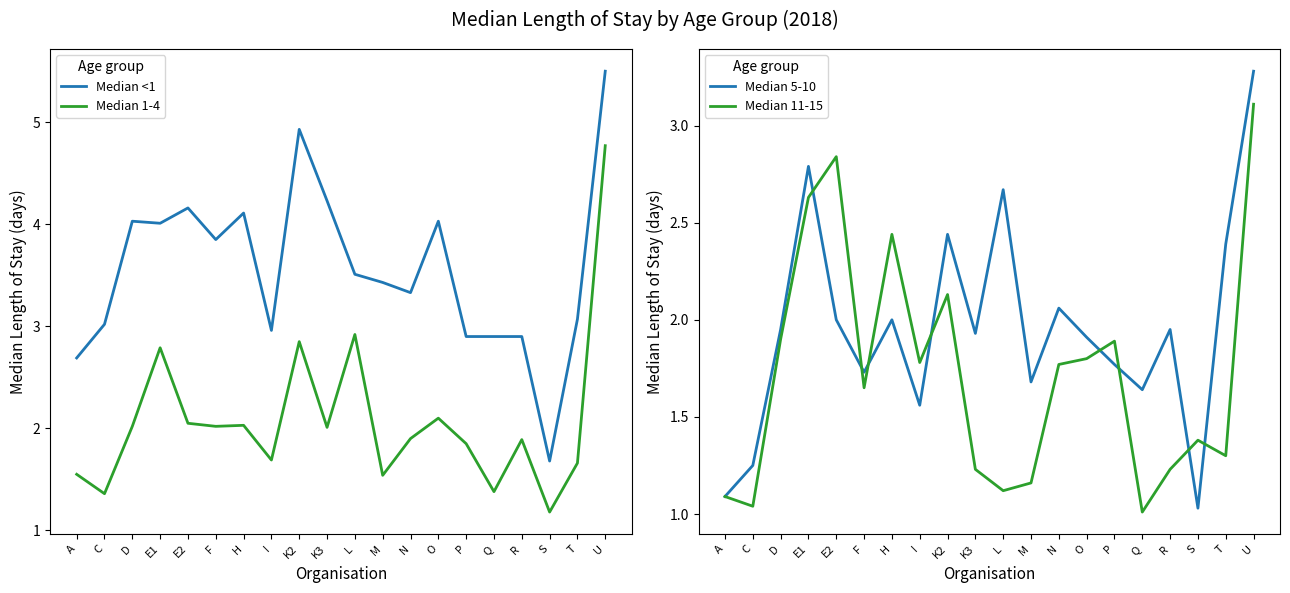

What is the label of the 3rd point from the right?

S